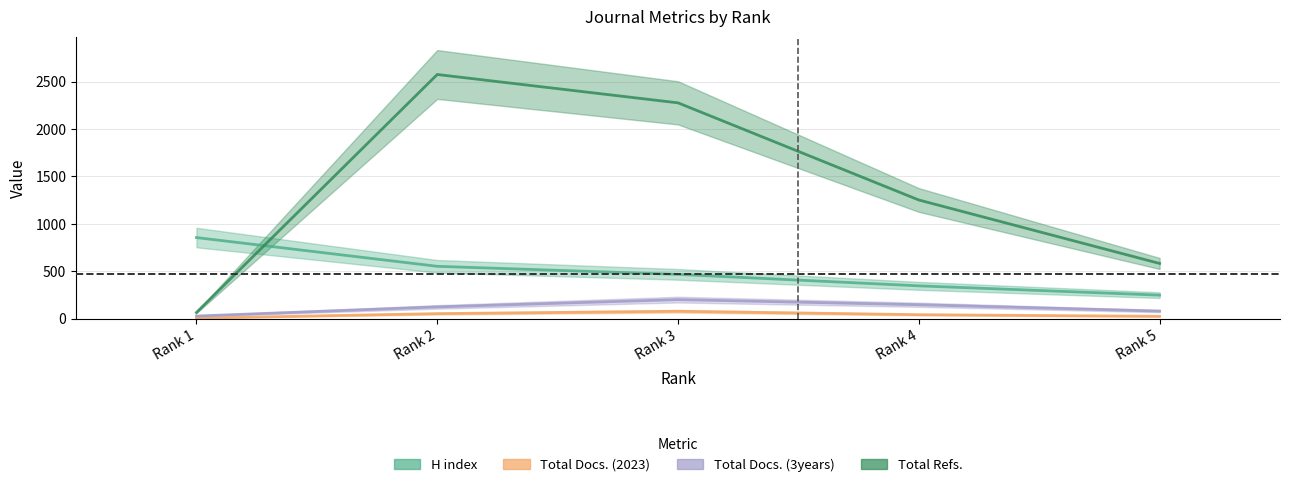

The Total Docs. (3years) series shows 202 at Rank 3. True or false?

True